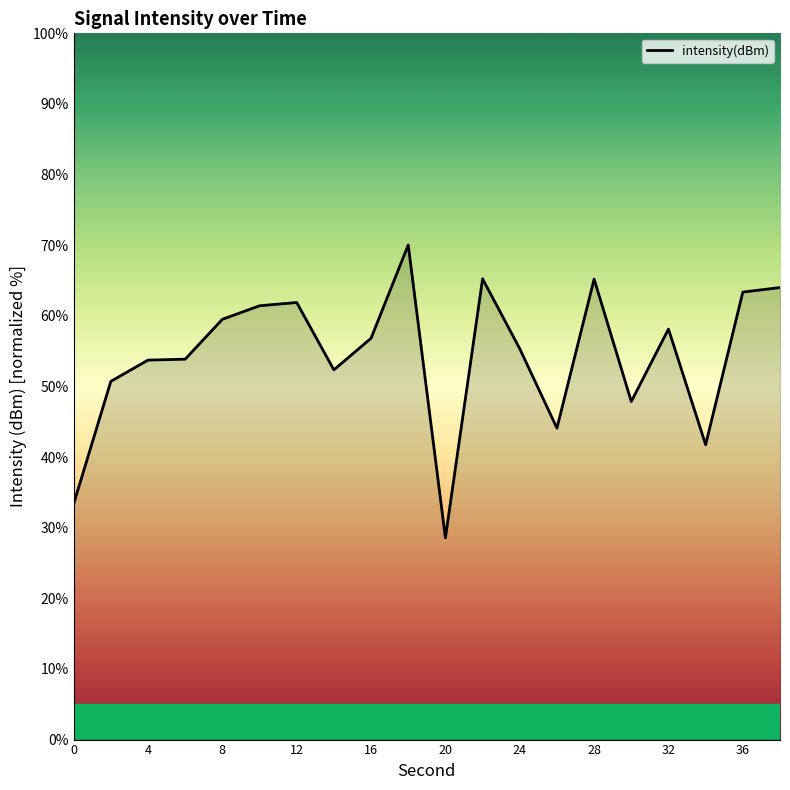

What is the difference between the maximum and minimum values?

41.5